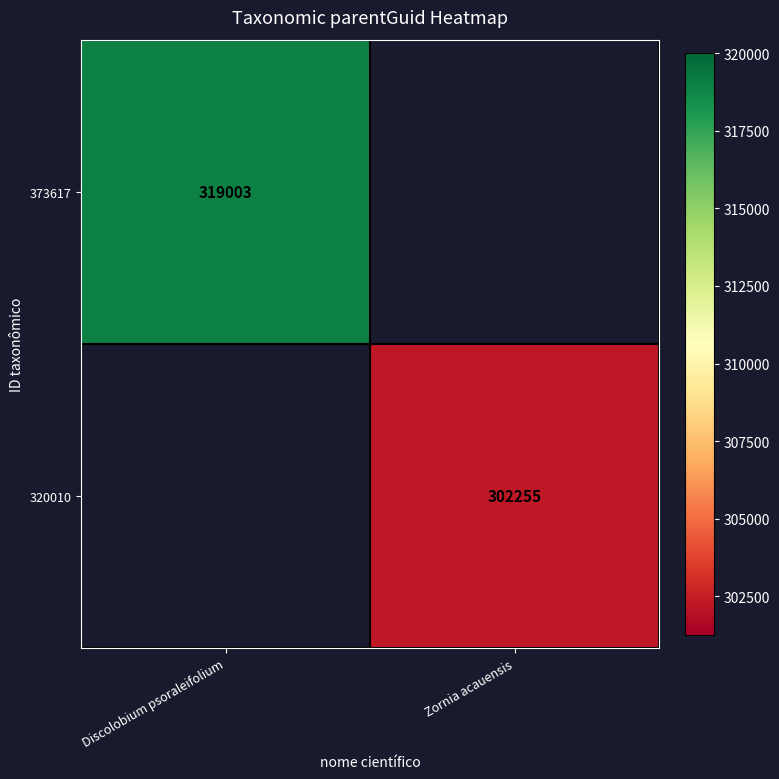

Is it true that 320010 equals 302255 at Zornia acauensis?

True